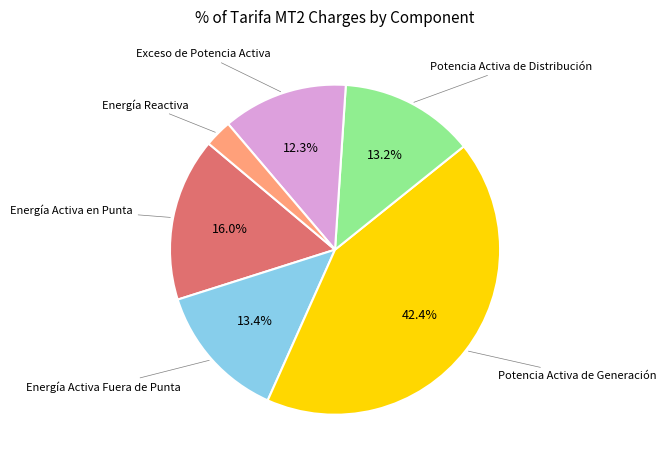

To the nearest percent, what is the difference between the largest and smallest slice percentages?

40%